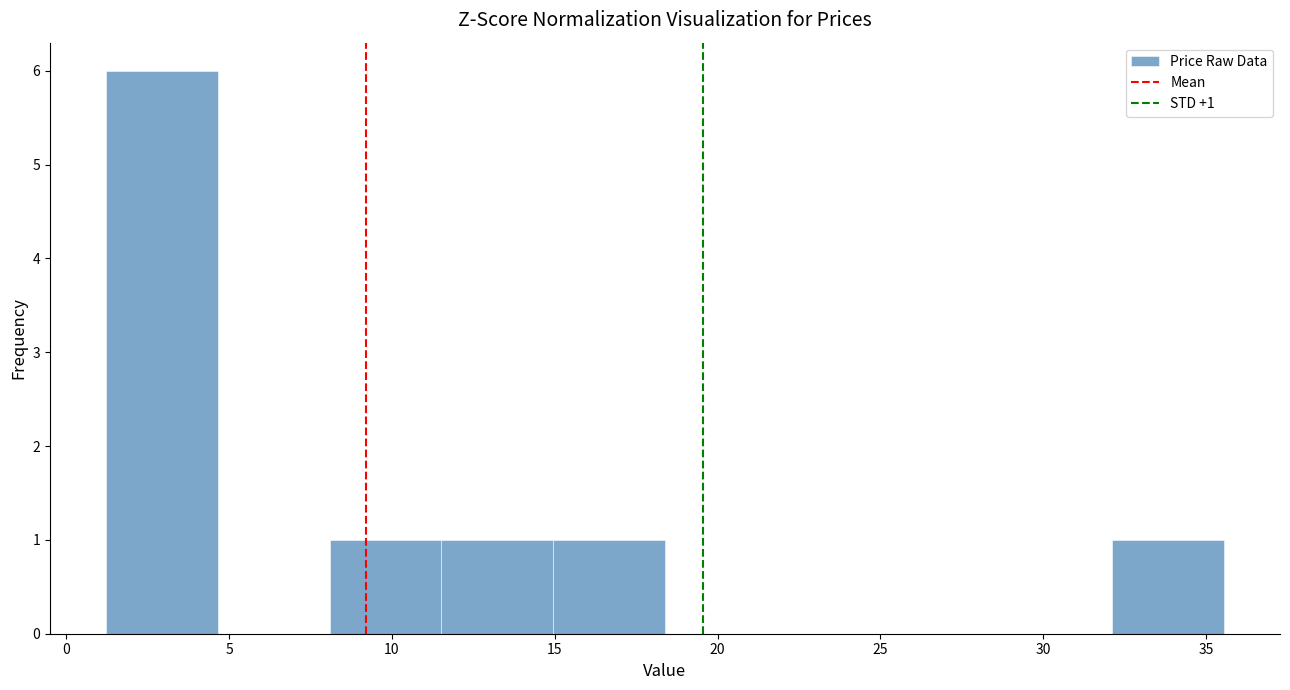

Over which range of the x-axis is the bar tallest?

1.0 to 4.5